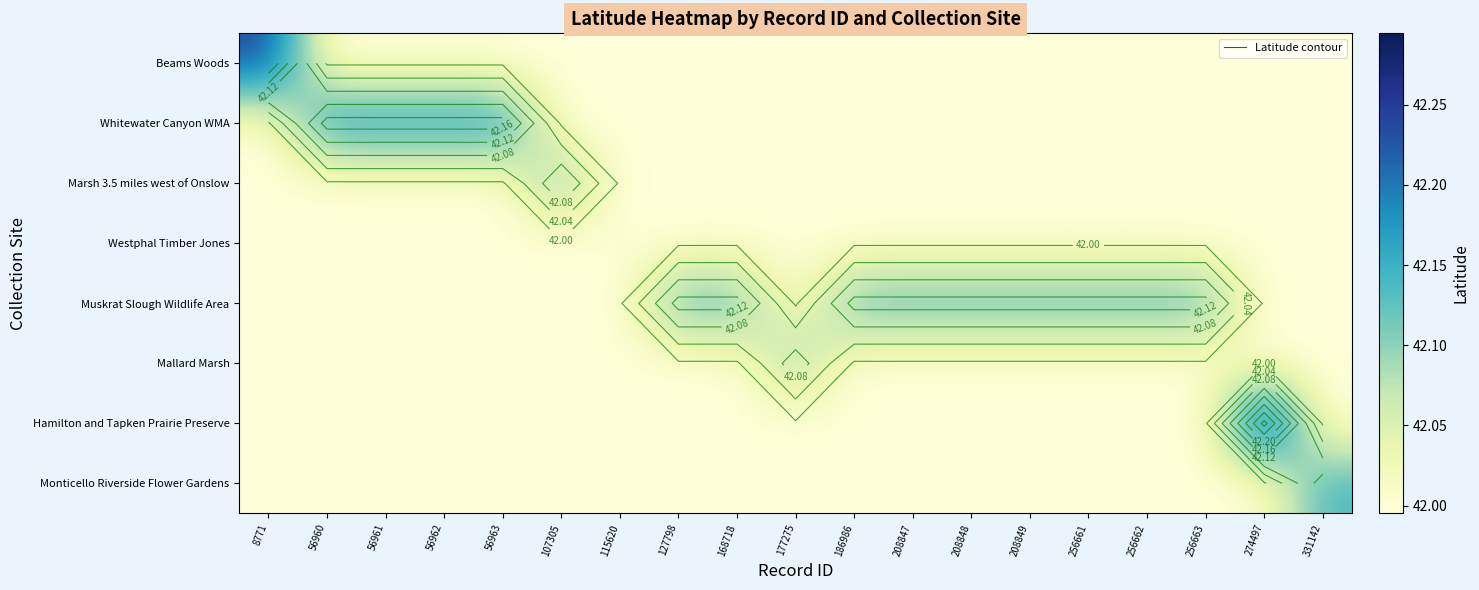

The value of Mallard Marsh at 208848 is 58.1. True or false?

False